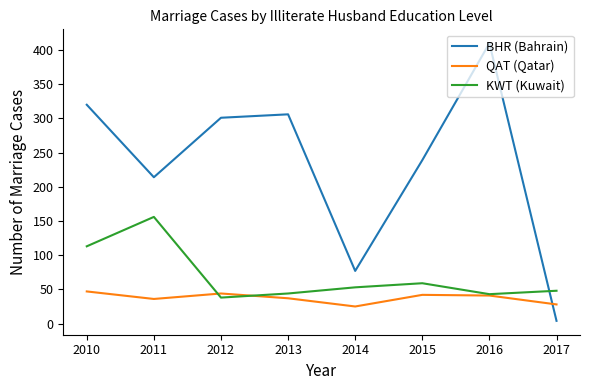

True or false: QAT (Qatar) and BHR (Bahrain) intersect in this chart.

True